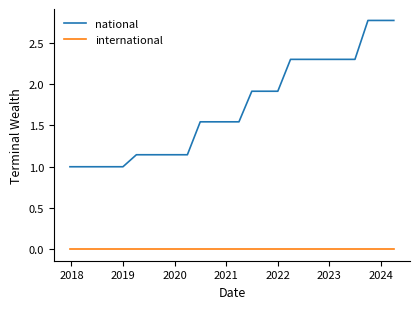

What is the difference between the maximum and minimum values in the national series?

1.8